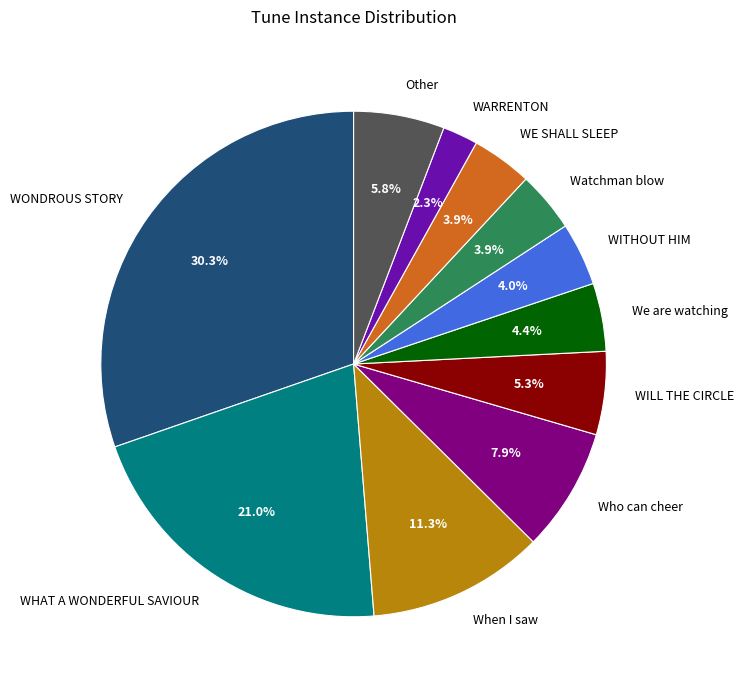

Is WILL THE CIRCLE the majority of the pie?

No